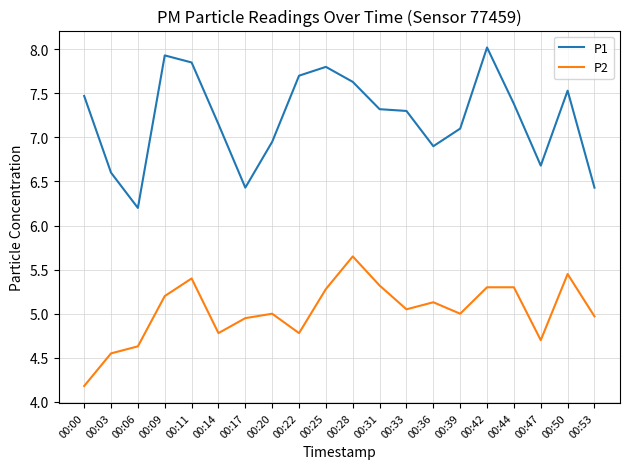

What is the maximum value shown in the chart?

8.0